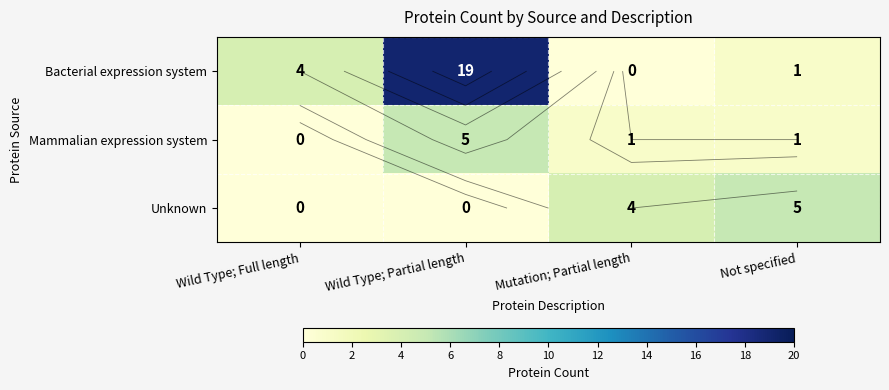

What is the maximum value for Bacterial expression system?

19